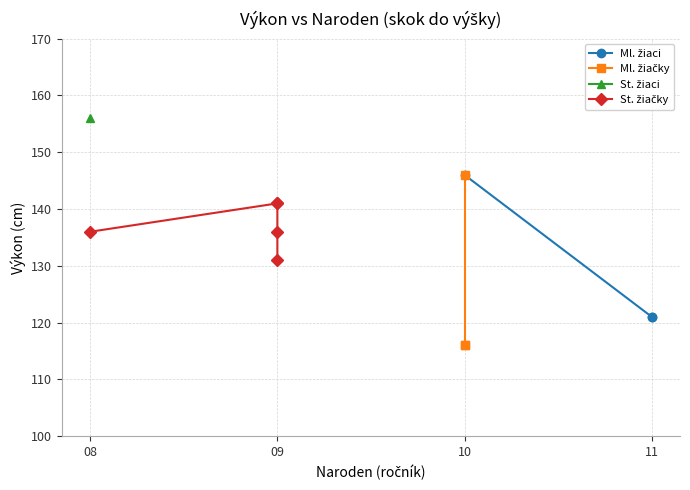

The chart shows a value of 141 at 9. True or false?

True